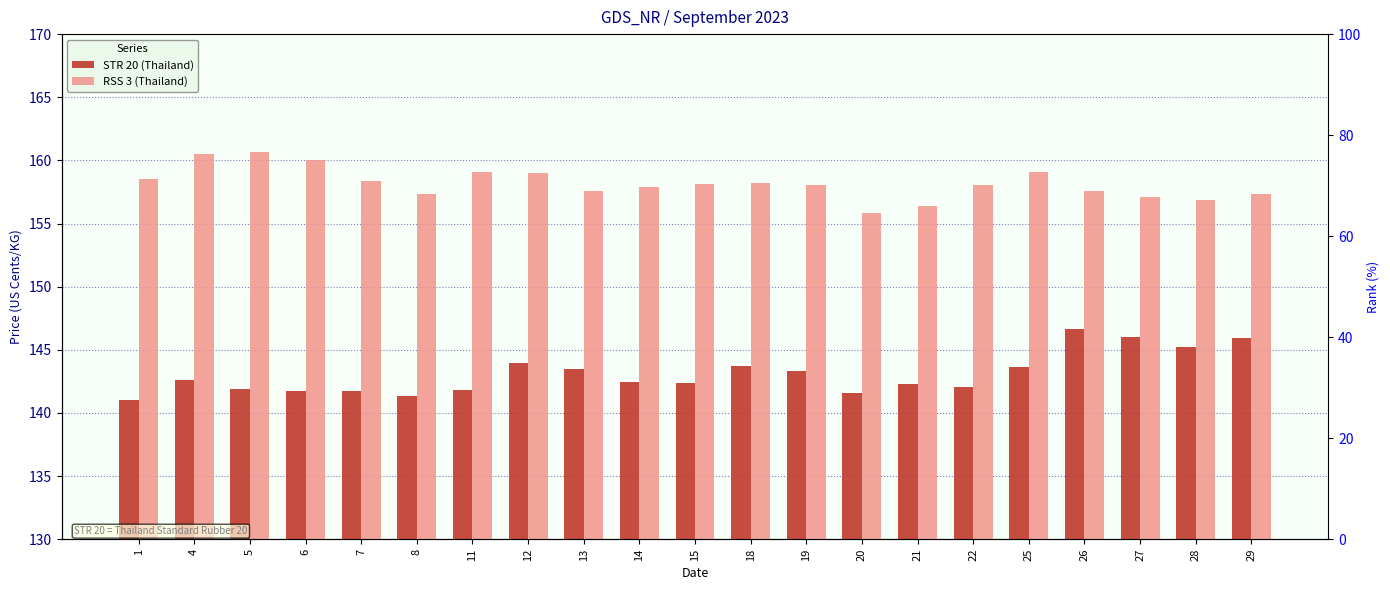

At which label does STR 20 (Thailand) first exceed 142?

4